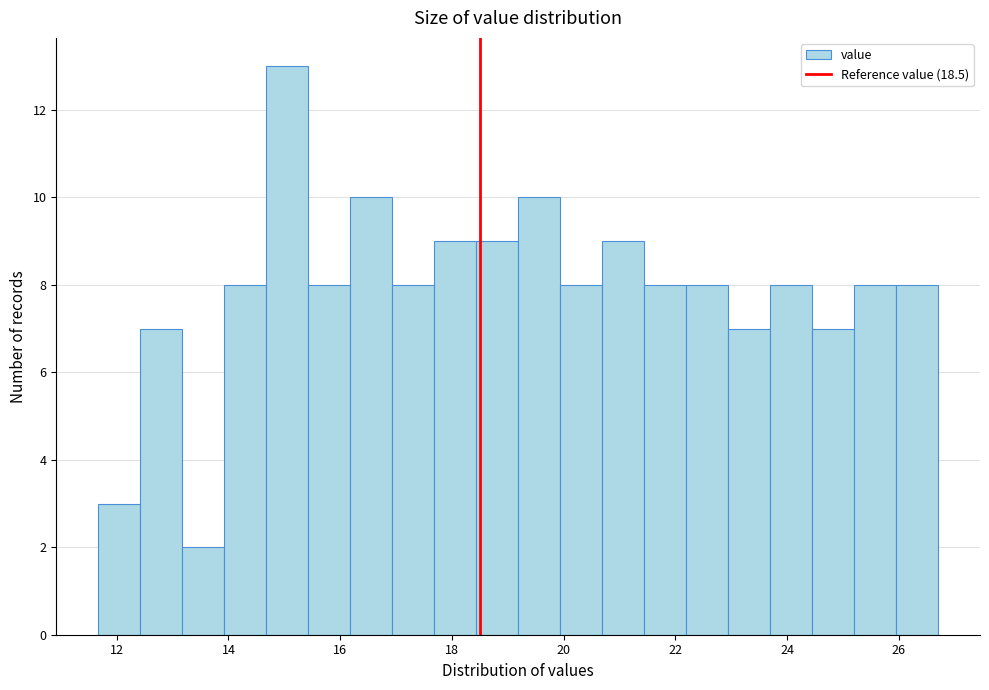

Around what value on the x-axis is the tallest bar? Give the approximate position of its centre, as read against the axis.

15.0